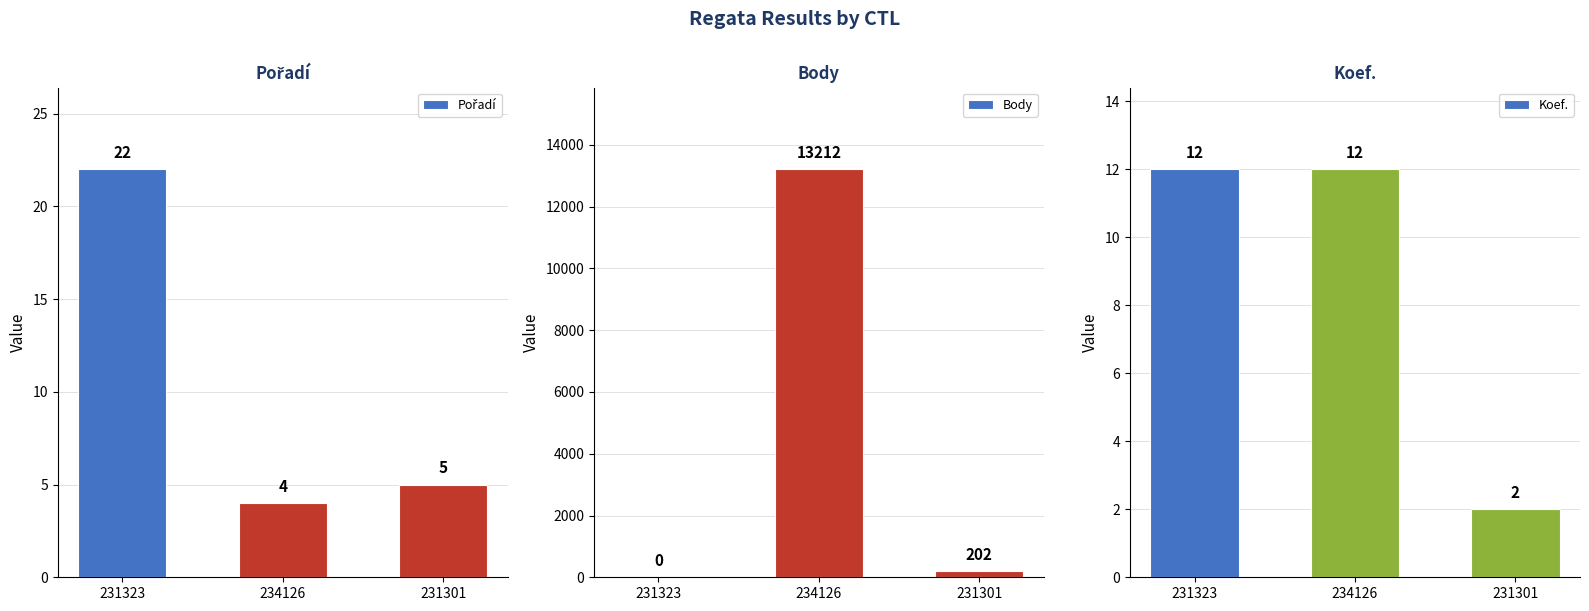

How many groups of bars are there?

3